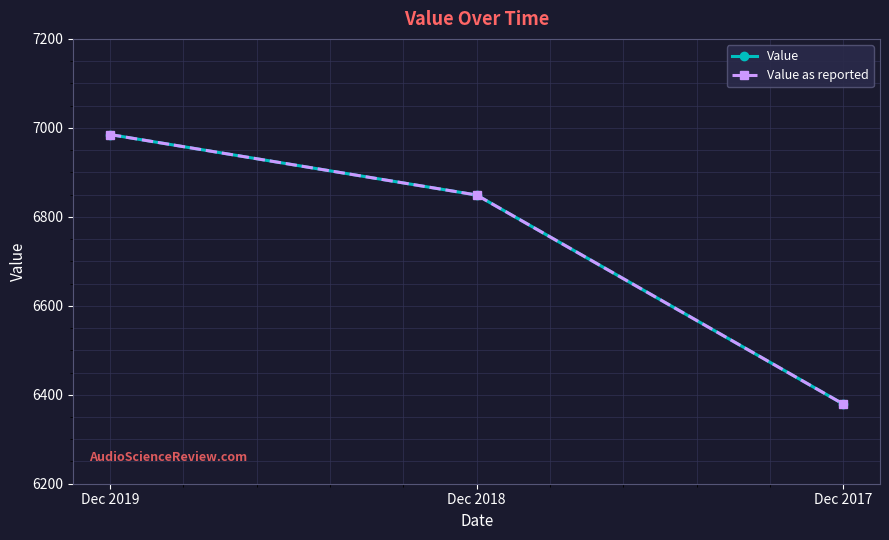

At which category is the sum across all series the highest?

Dec 2019